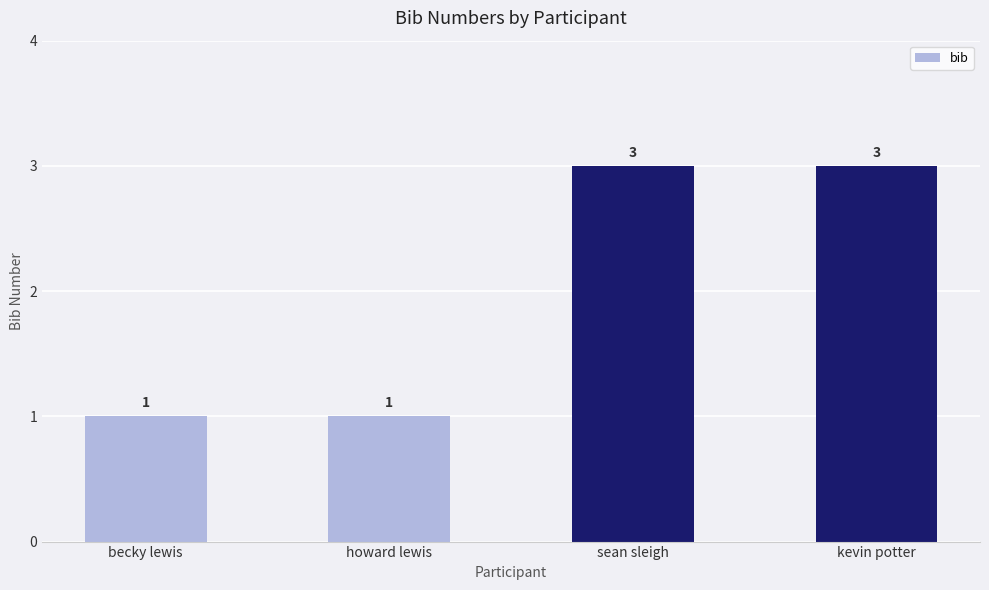

Reading left to right, transcribe all the data shown in this chart.

1	1	3	3